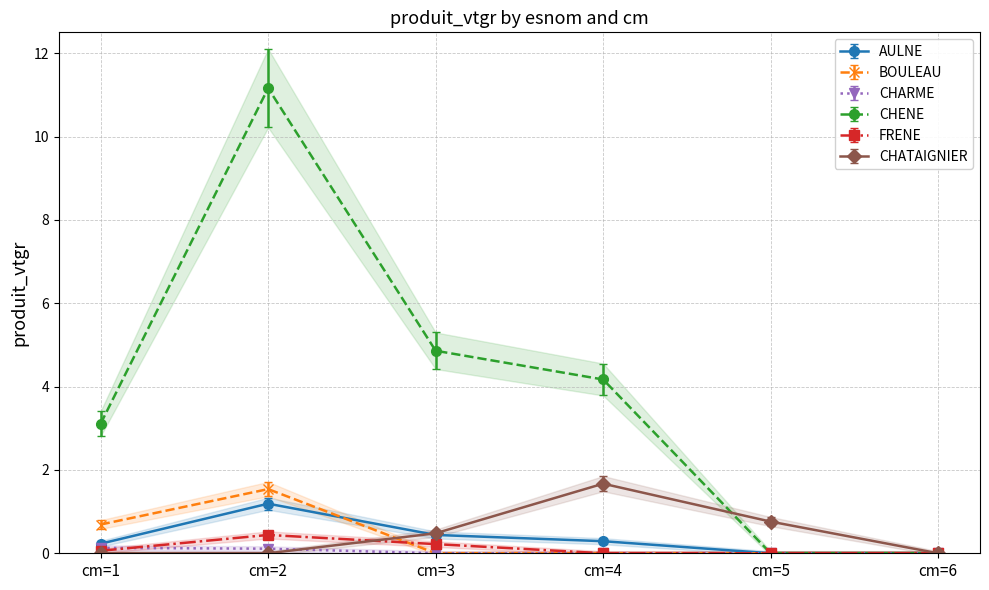

Does the chart display data point markers on the line(s)?

Yes